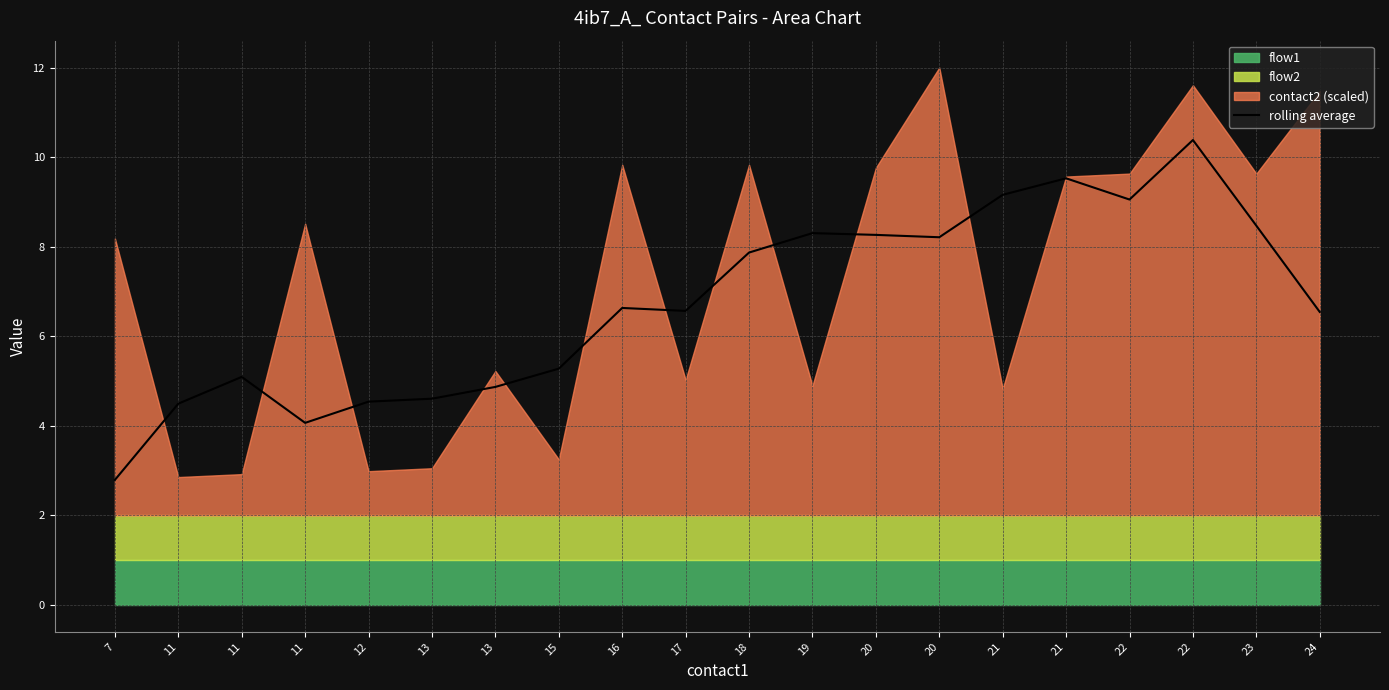

What is the ratio of the value at 17 to the value at 22?

0.6